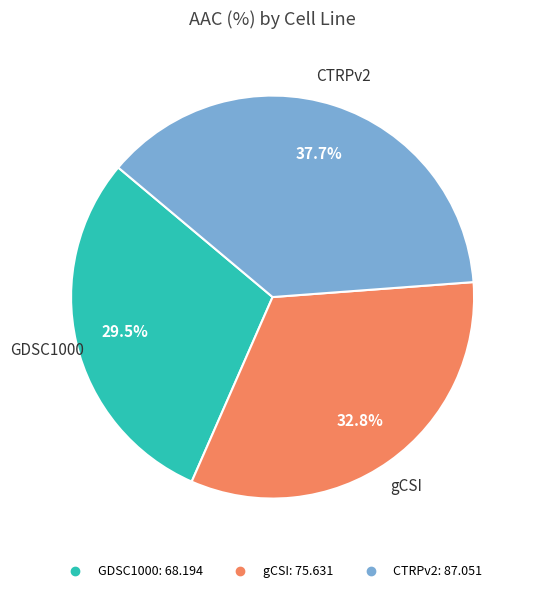

How much of the chart is everything except CTRPv2?

62.3%